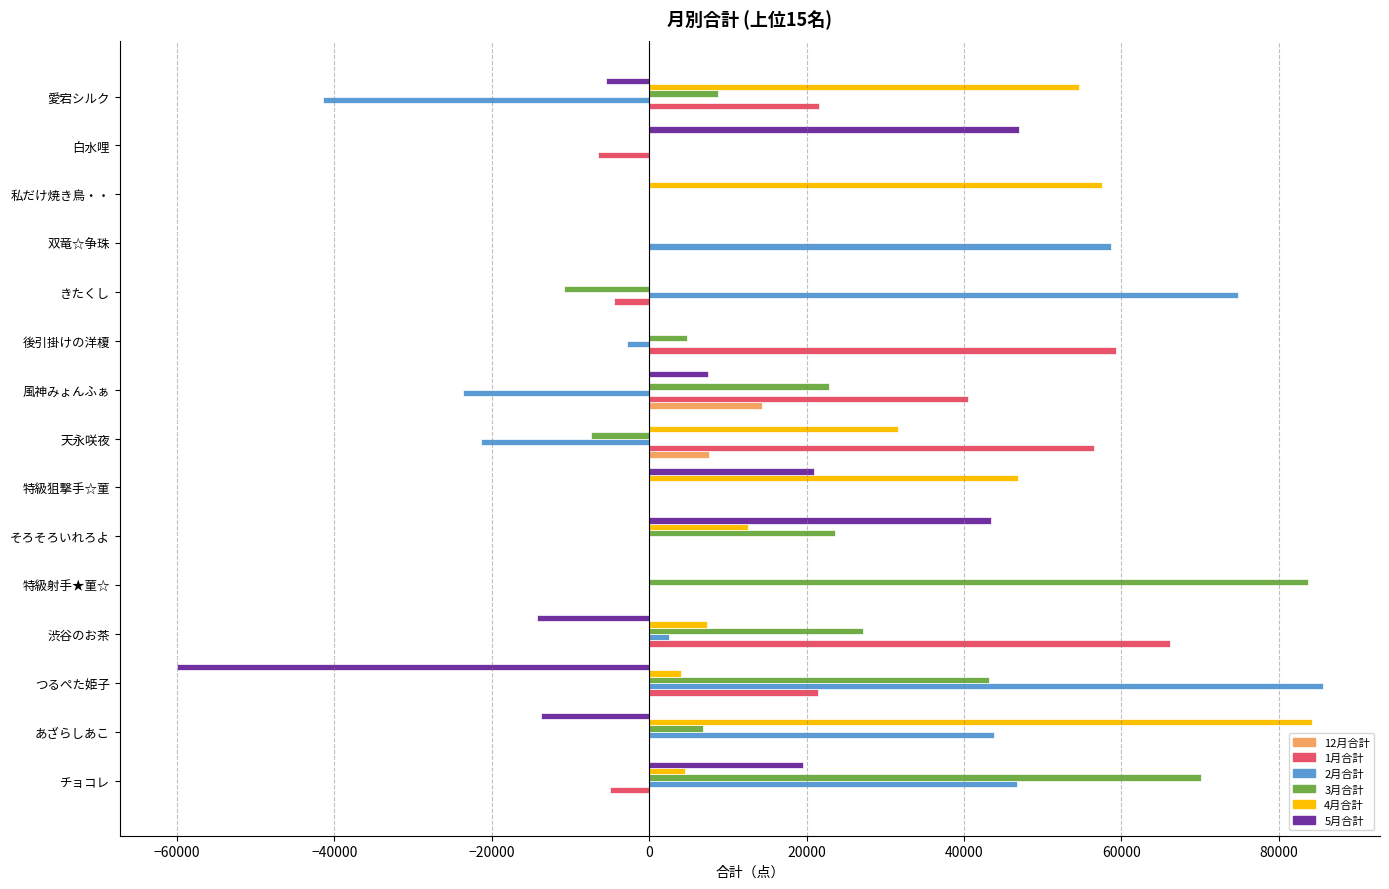

Between 天永咲夜 and きたくし, which series saw the biggest shift?

2月合計